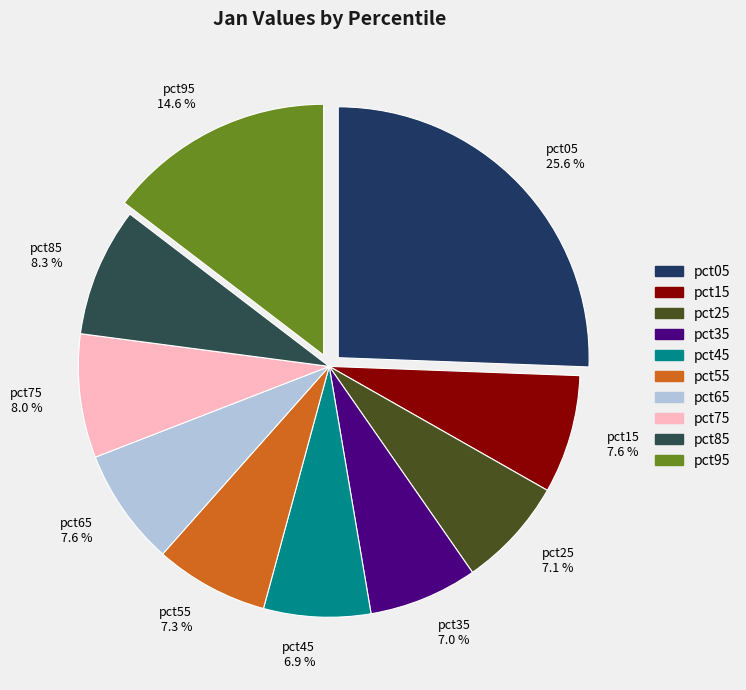

Which category has the biggest portion of the pie?

pct05